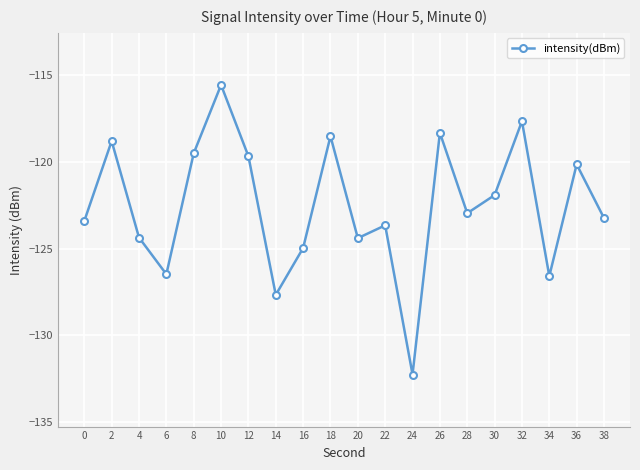

What is the difference between the values at 8 and 22?

4.1